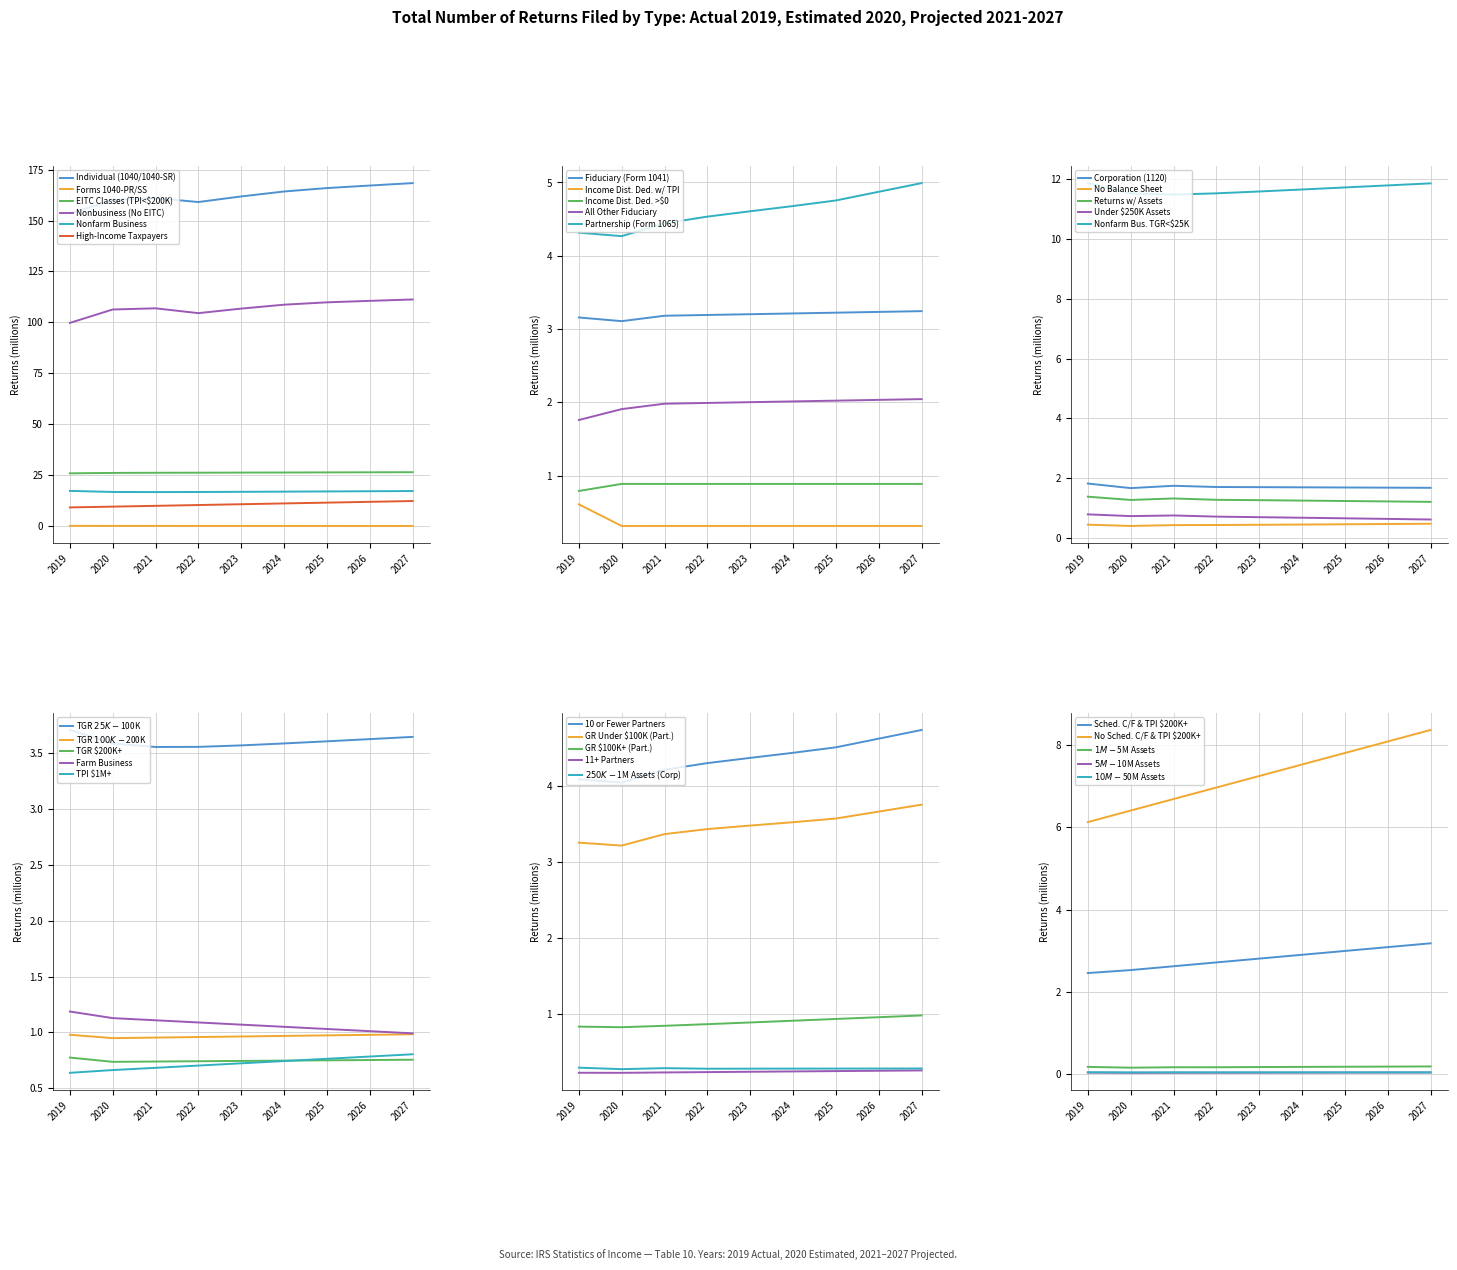

What is the average value of the Individual (1040/1040-SR) series?

162.3